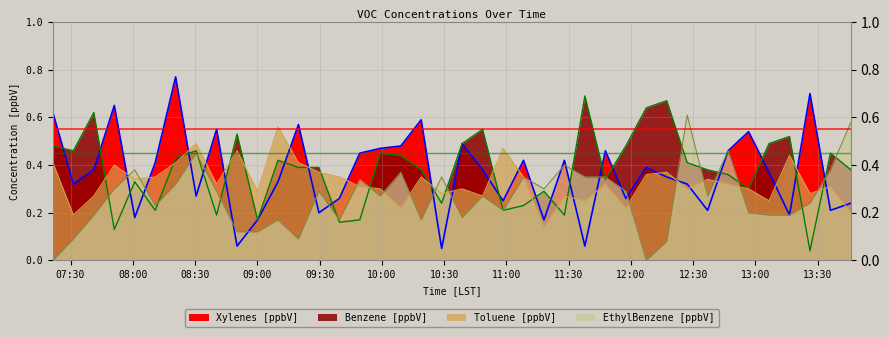

Between 2025-07-14 09:59:14 and 2025-07-14 10:18:57, which series saw the biggest shift?

Xylenes [ppbV]